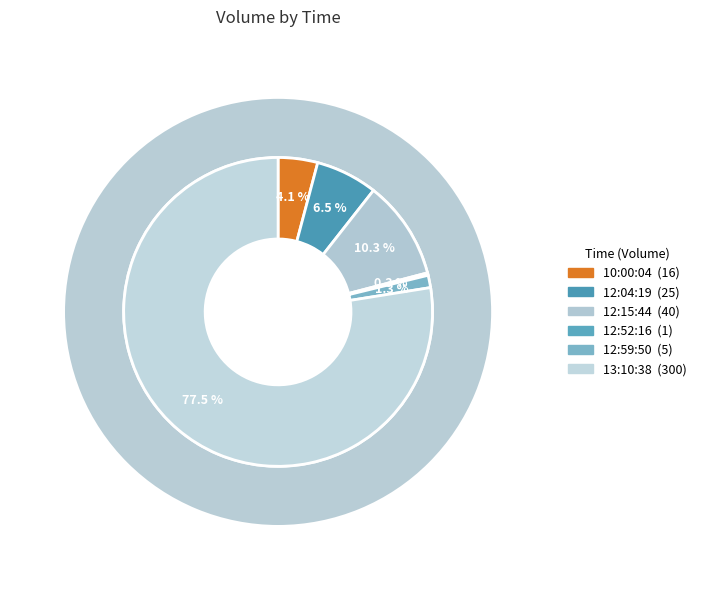

To the nearest percent, what percentage of the pie is 13:10:38?

78%